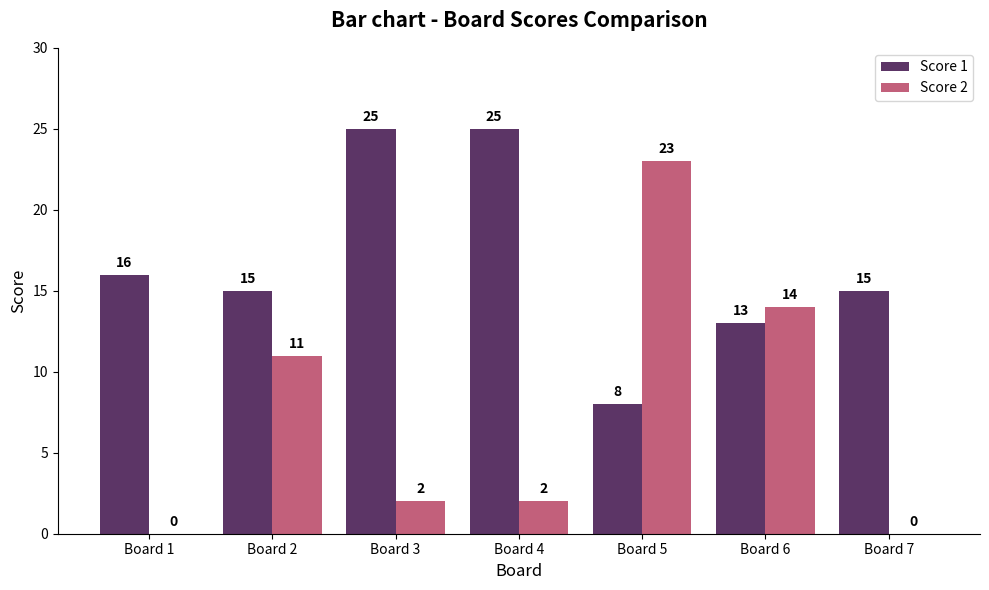

What is the greatest value displayed?

25